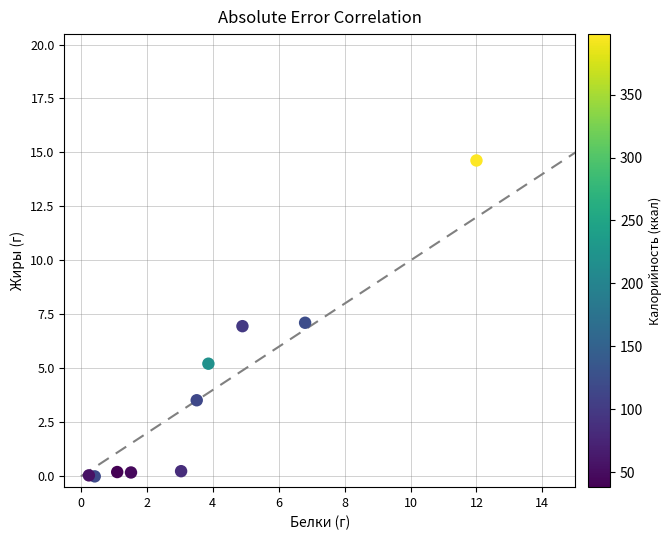

What is the average X value?

3.7